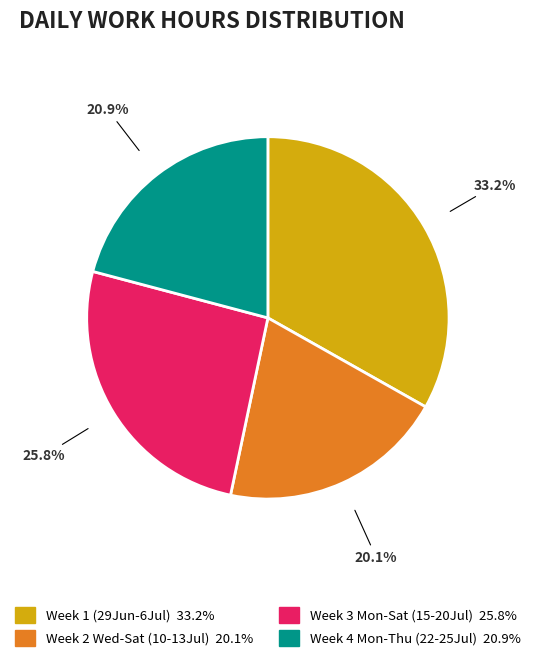

Is there a majority slice in this chart?

No